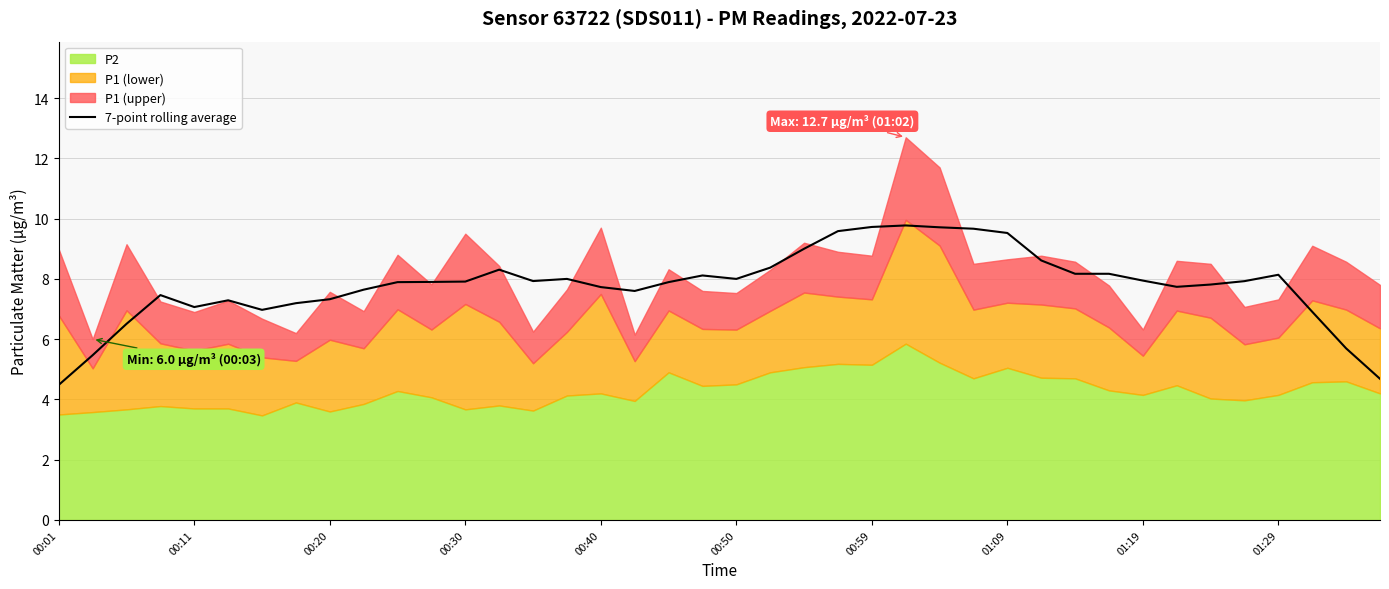

True or false: 7-point rolling average has a value of 4.9 at 01:19.

False